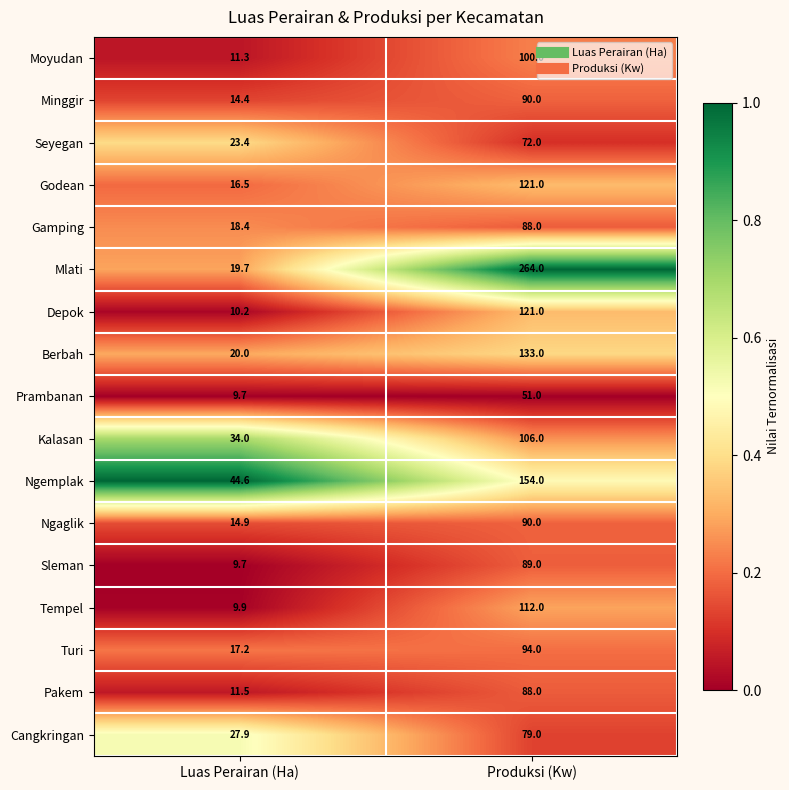

Rank the categories by Mlati value from lowest to highest.

Luas Perairan (Ha), Produksi (Kw)